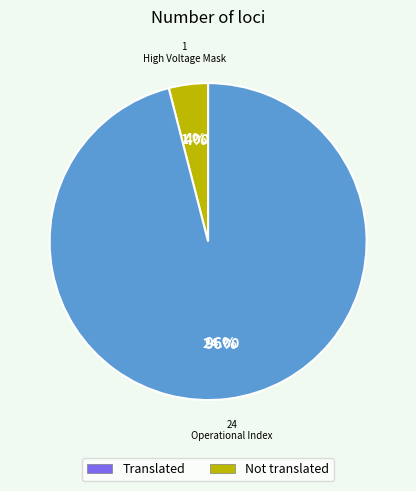

To the nearest percent, what is the average slice percentage?

50%